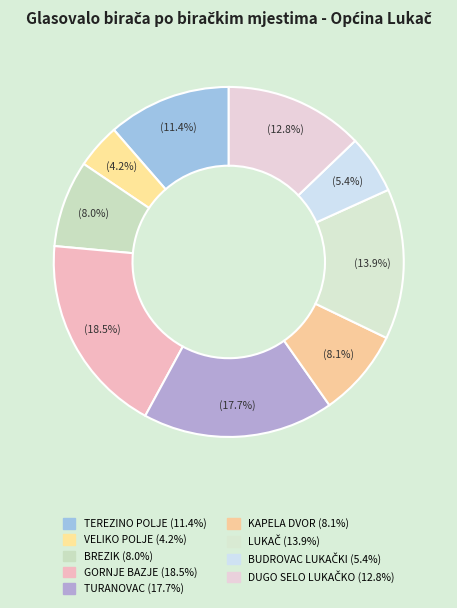

How many segments does this pie chart have?

9